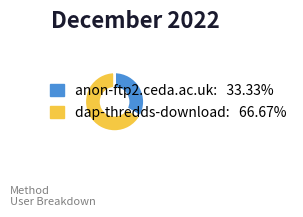

What is the largest slice in the pie chart?

dap-thredds-download